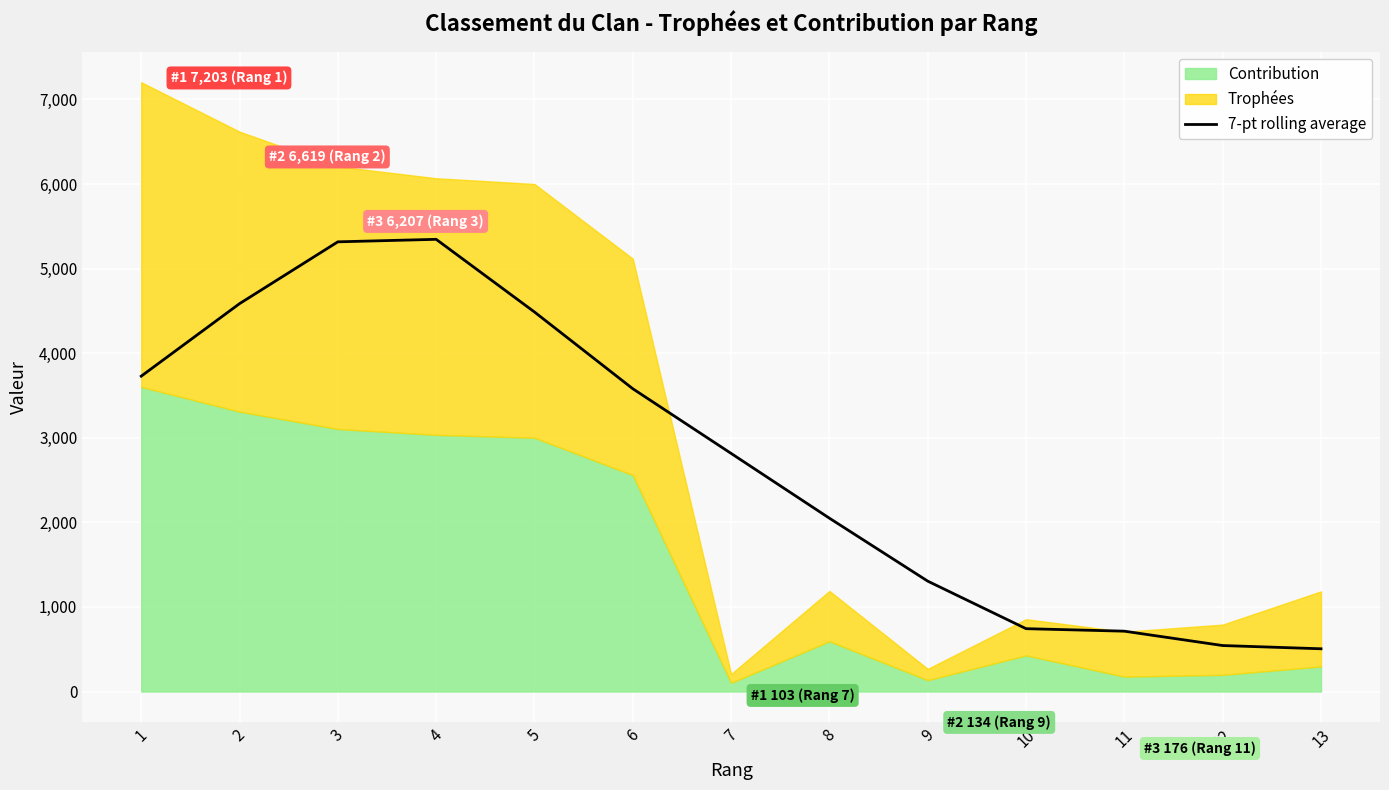

What is the difference between the maximum and minimum values?

4840.6